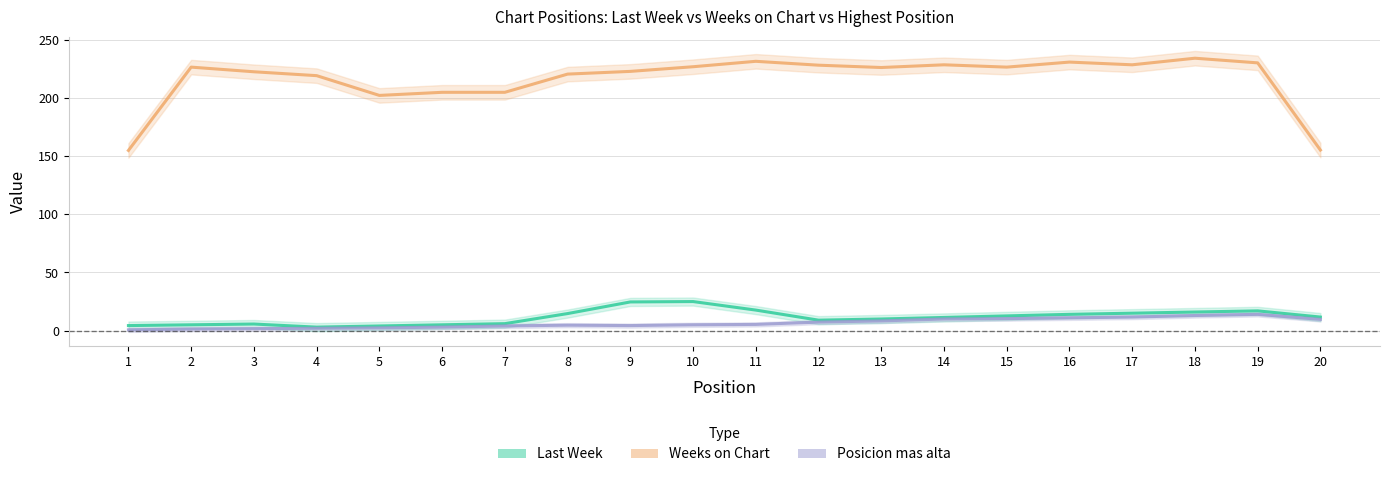

Reading right to left, extract all data points from this chart.

Last Week: 20=11.7	19=17.0	18=16.0	17=15.0	16=14.0	15=12.7	14=11.3	13=10.0	12=9.0	11=17.7	10=25.0	9=24.7	8=14.7	7=6.0	6=5.0	5=4.0	4=3.0	3=5.7	2=5.0	1=4.3
Weeks on Chart: 20=155.3	19=230.3	18=234.3	17=228.7	16=231.0	15=226.7	14=228.7	13=226.3	12=228.3	11=231.7	10=227.0	9=223.0	8=220.7	7=205.0	6=205.0	5=202.3	4=219.3	3=222.7	2=226.7	1=155.0
Posicion mas alta: 20=9.7	19=14.0	18=13.0	17=11.7	16=11.0	15=10.3	14=10.0	13=8.3	12=7.3	11=5.3	10=5.0	9=4.3	8=4.7	7=4.0	6=3.0	5=2.3	4=2.0	3=1.7	2=1.3	1=0.7